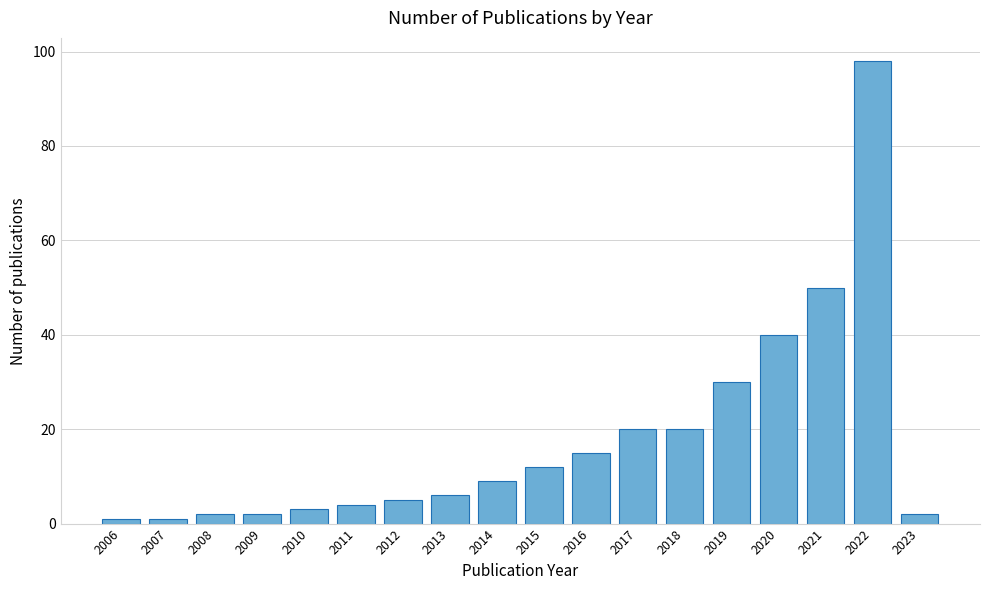

Reading left to right, what are all the values shown in this chart?

1	1	2	2	3	4	5	6	9	12	15	20	20	30	40	50	98	2